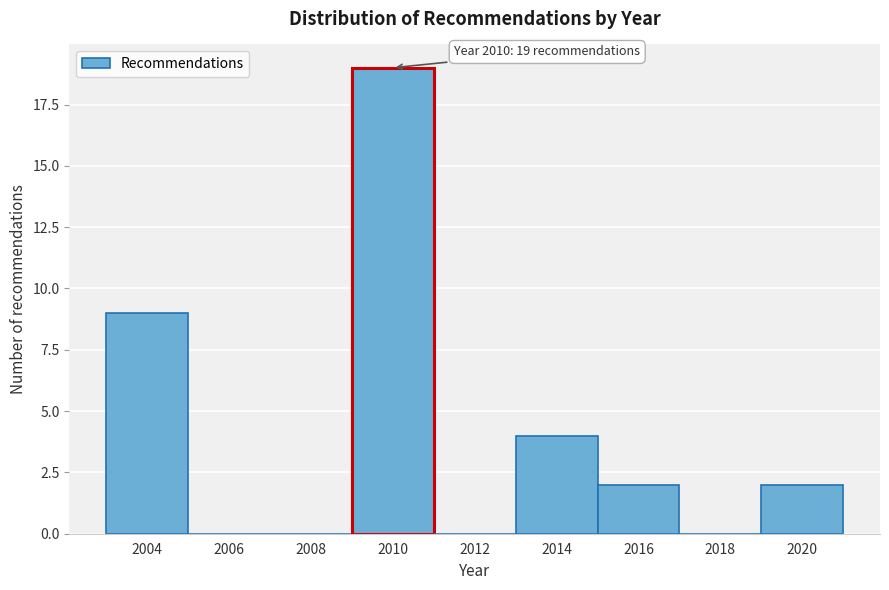

Reading right to left, transcribe all the data shown in this chart.

2020=2	2018=0	2016=2	2014=4	2012=0	2010=19	2008=0	2006=0	2004=9